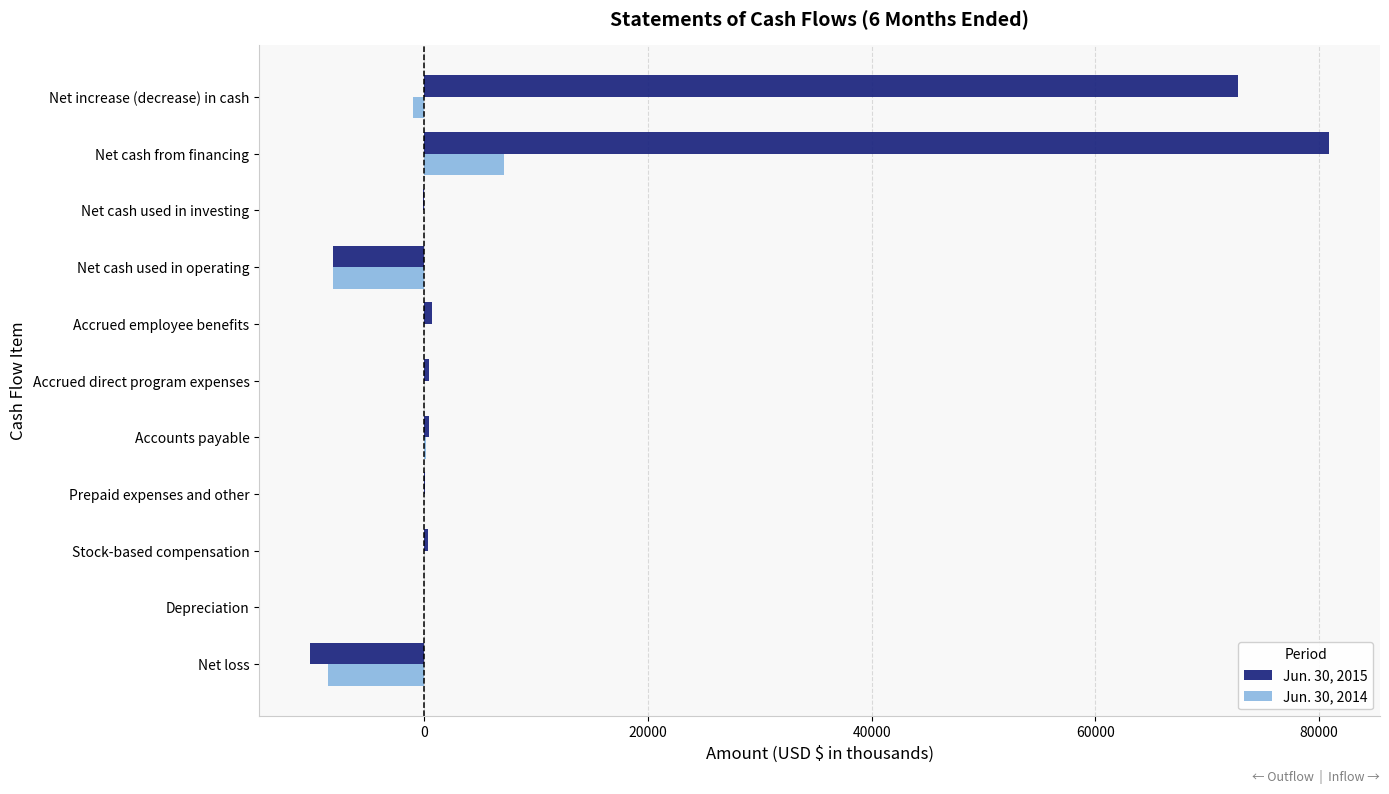

True or false: Jun. 30, 2015 has a value of 72709 at Net increase (decrease) in cash.

True